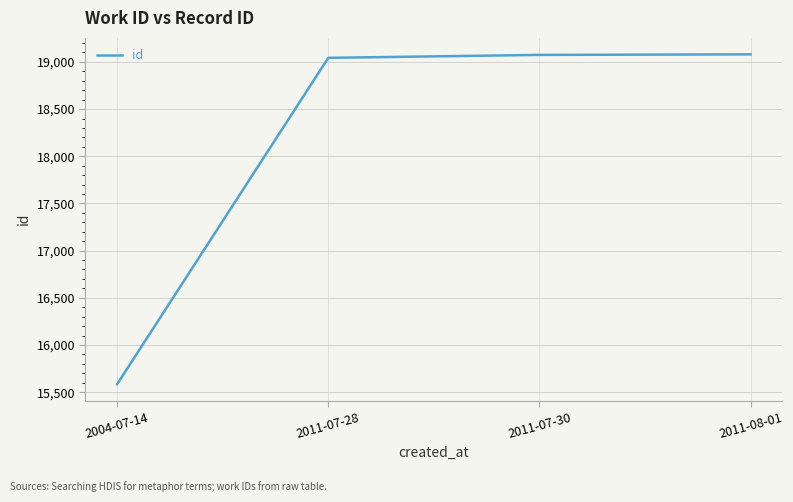

The value at 2011-07-28 is 5564. True or false?

False